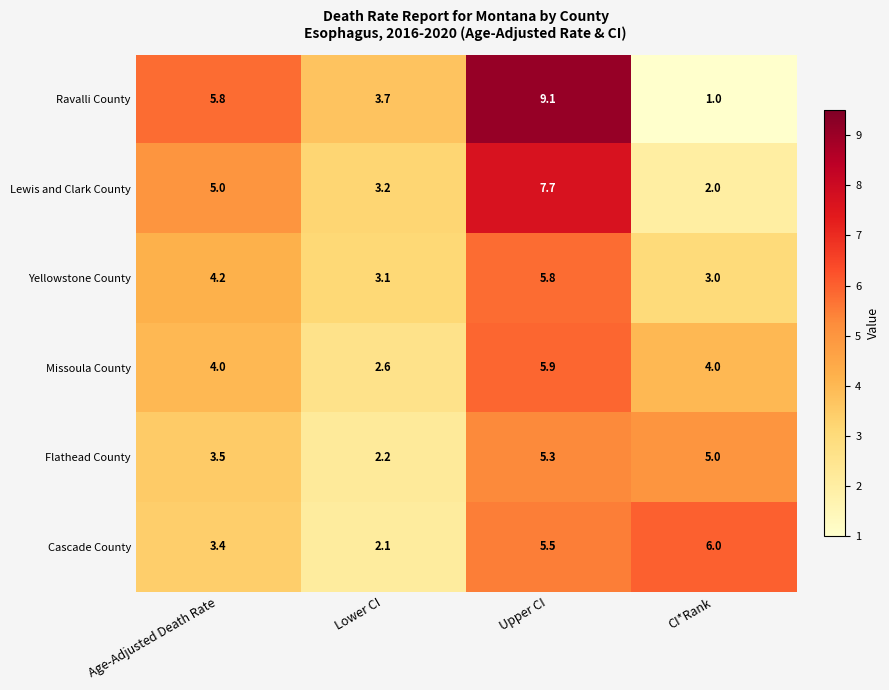

Is it true that Flathead County equals 7.3 at CI*Rank?

False